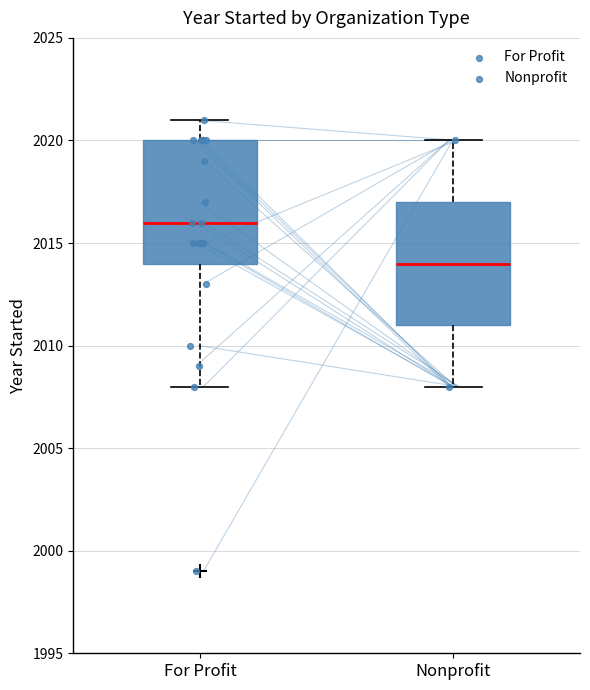

Reading left to right, read every box against the y-axis: the position of its median line, the range the box covers, and the ends of its whiskers. The values are not printed on the chart, so give them approximately, as read against the axis.

For Profit: median 2016, box 2014 to 2020, whiskers 2008 to 2021
Nonprofit: median 2014, box 2011 to 2017, whiskers 2008 to 2020